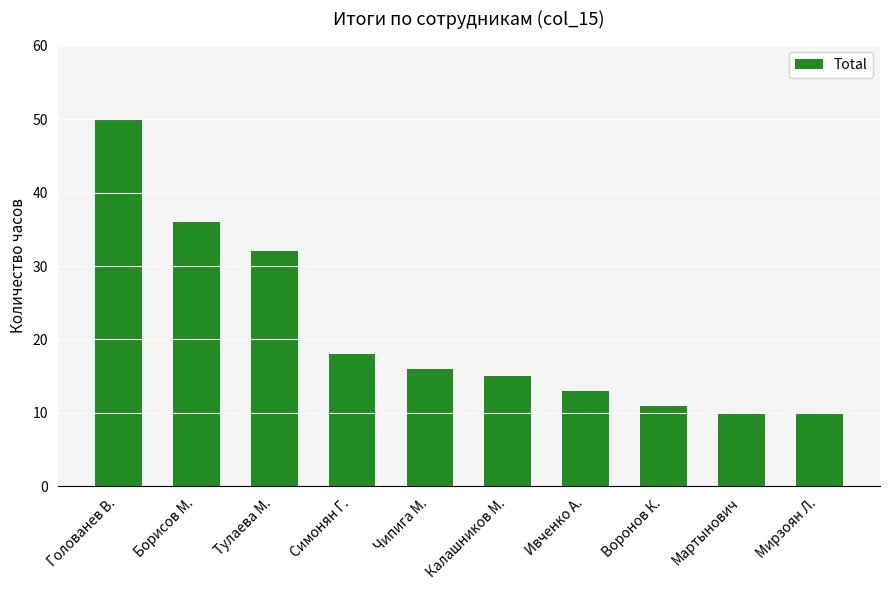

Read the value at Калашников М., to the nearest 5.

15